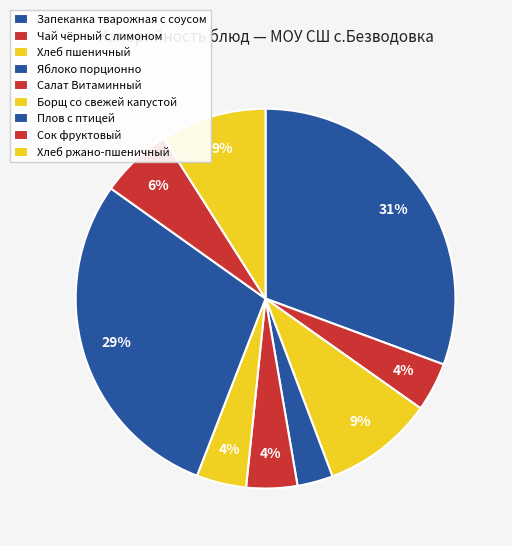

To the nearest percent, what portion does Сок фруктовый represent?

6%